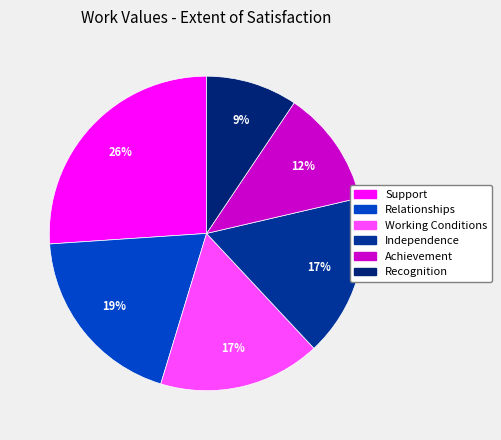

What is the smallest slice in the pie chart?

Recognition